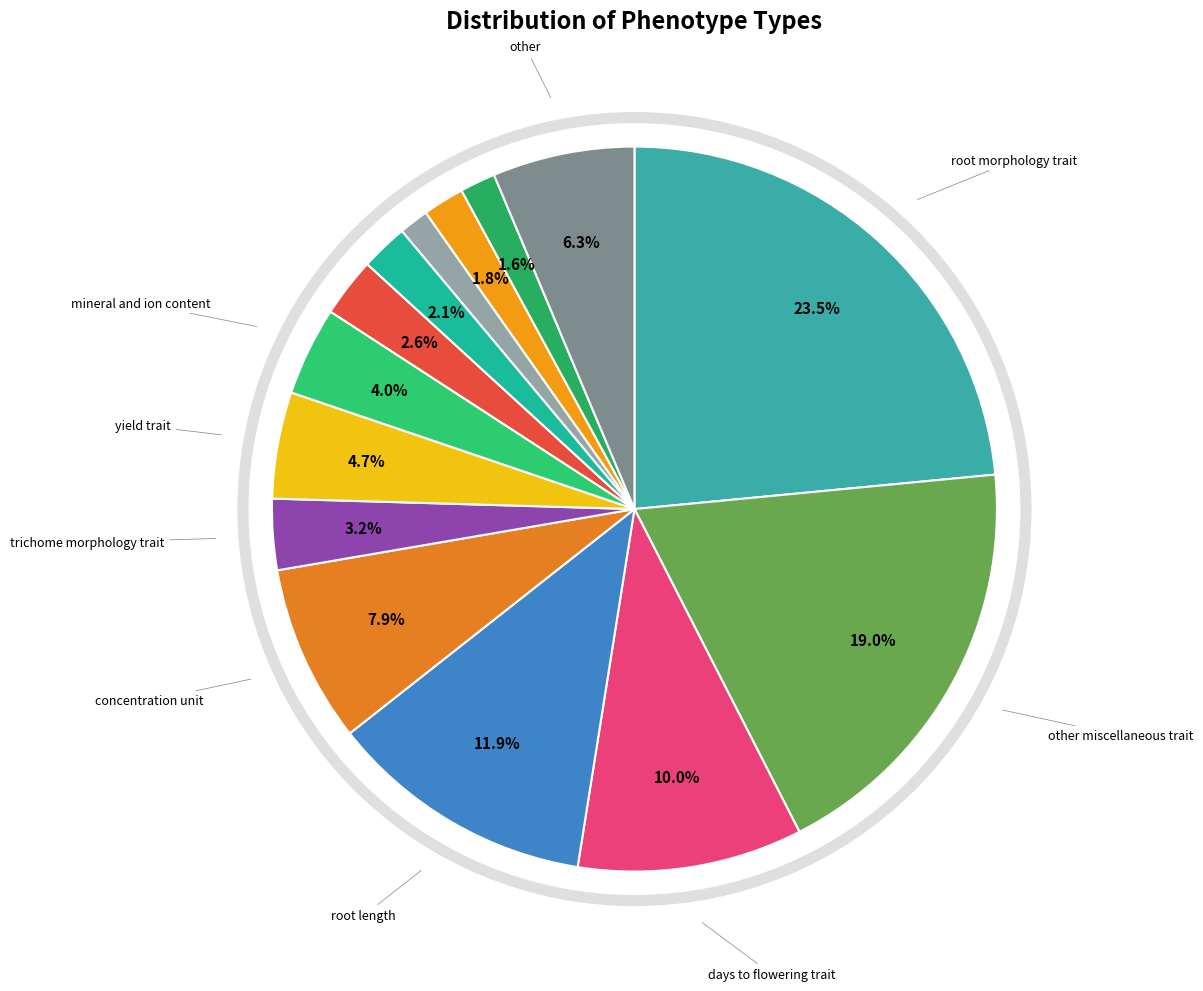

Count the number of slices in the pie.

14